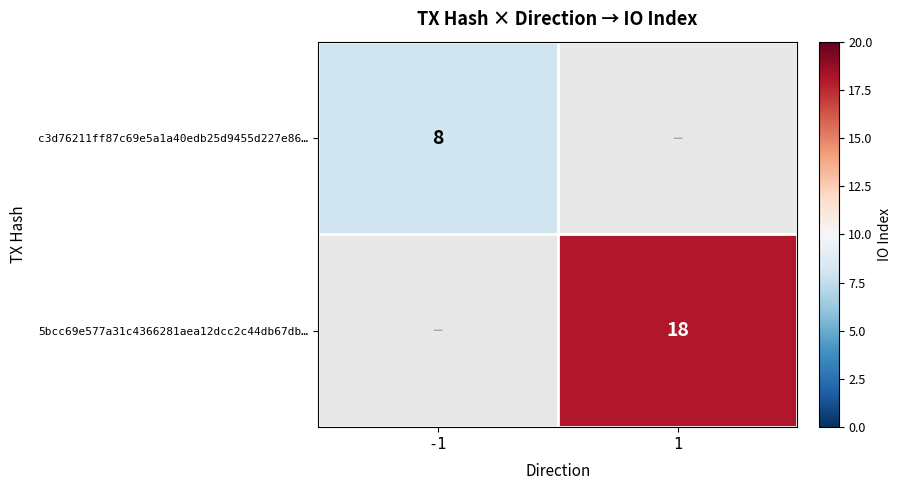

What is the smallest value displayed?

8.0